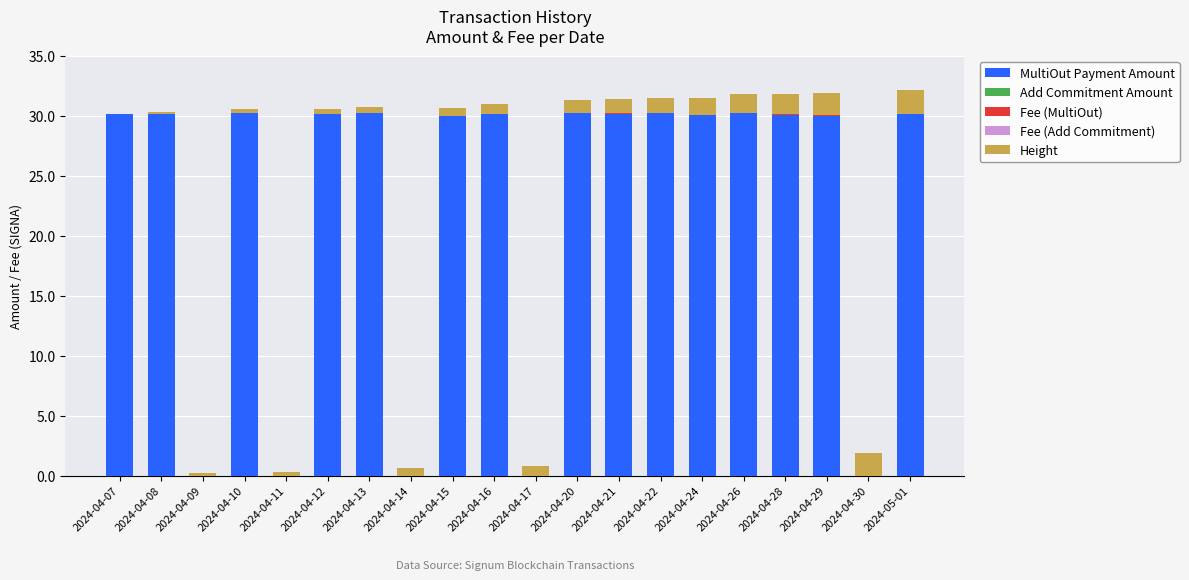

What is the maximum value for MultiOut Payment Amount?

30.2